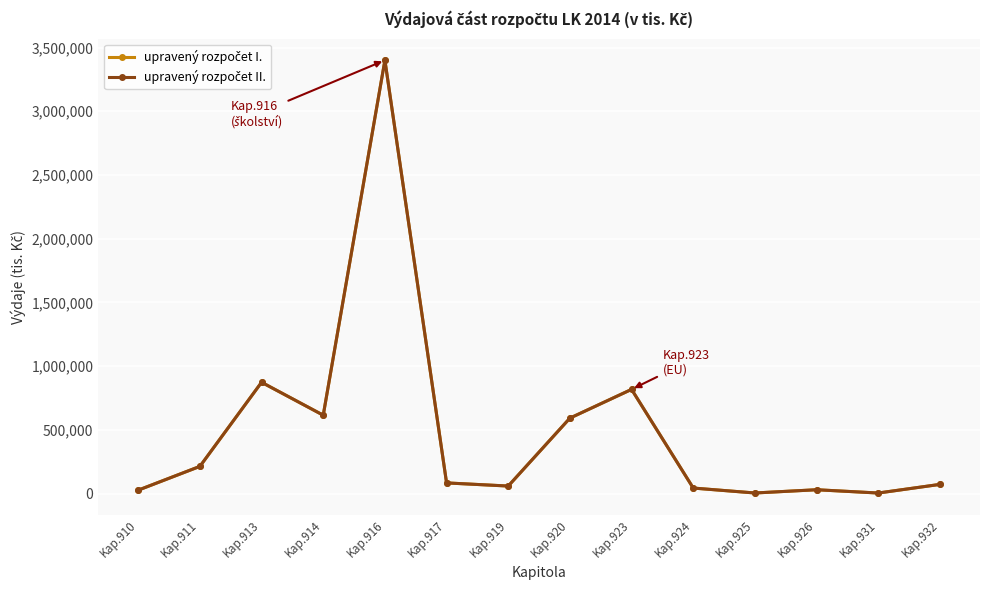

What is the average value of the upravený rozpočet I. series?

488856.3